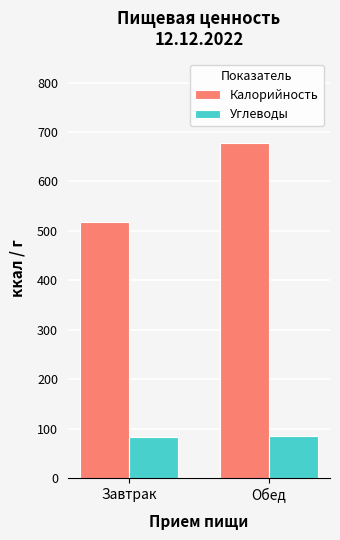

True or false: Углеводы has a value of 82.9 at Завтрак.

True